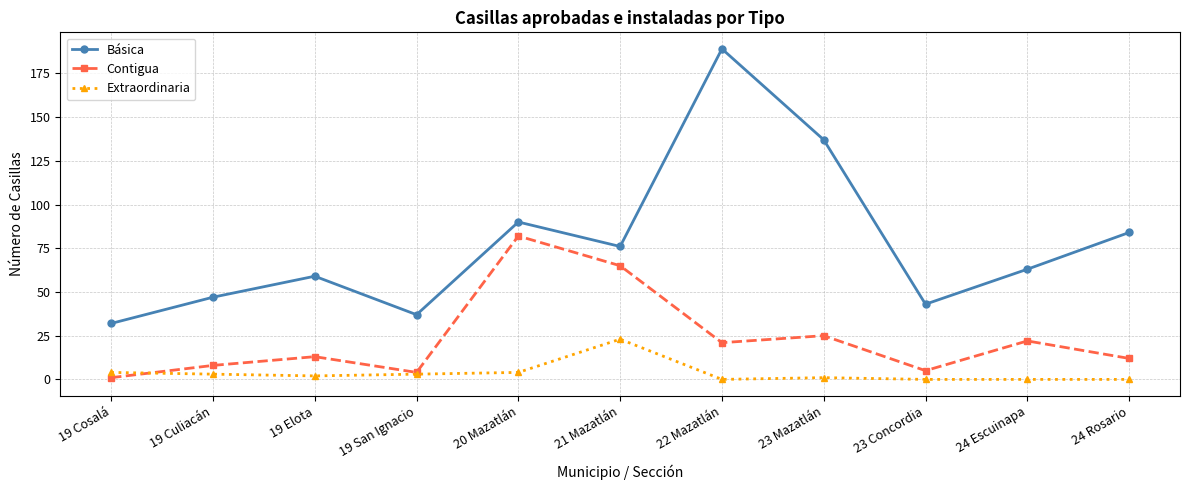

Which series has the largest range (max minus min)?

Básica